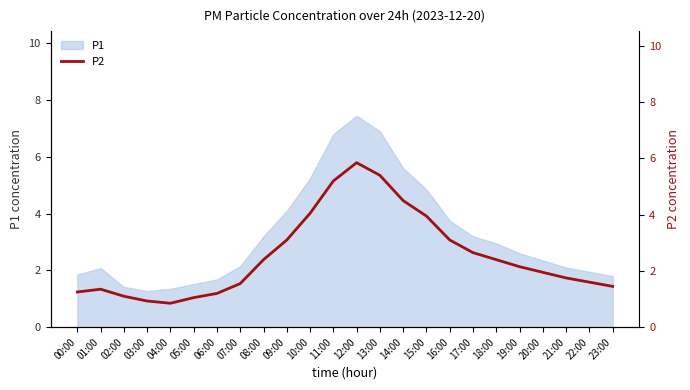

What is the lowest value of the P1 series?

1.3